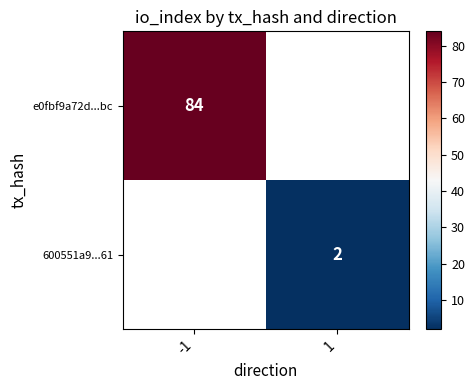

Is it true that 600551a9...61 equals 3 at 1?

False